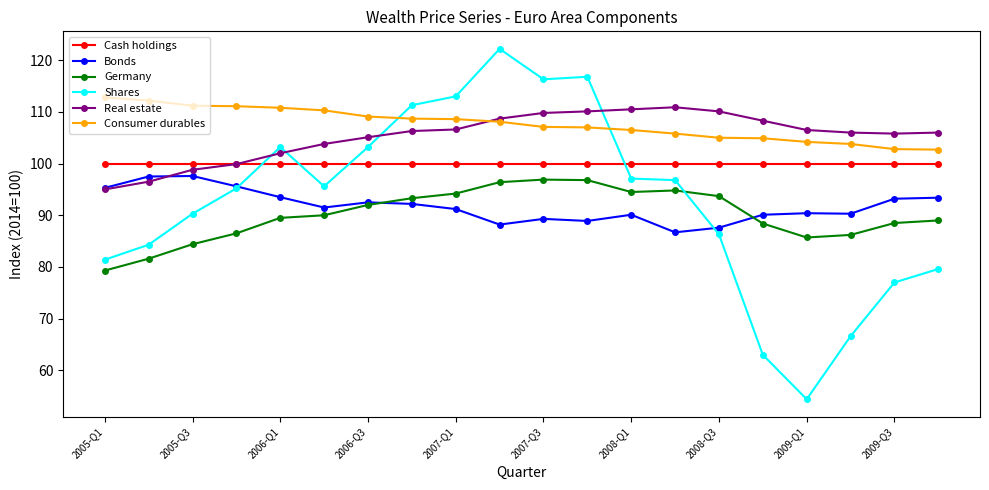

What is the value of the Real estate point at the 15th from the left?

110.1